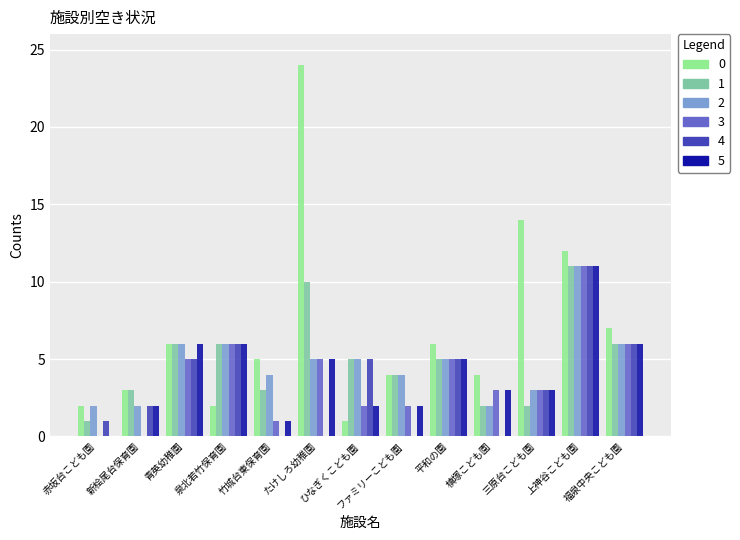

Reading right to left, transcribe all the data shown in this chart.

１次受入可能数: 7	12	14	4	6	4	1	24	5	2	6	3	2
２次向け空き状況: 6	11	2	2	5	4	5	10	3	6	6	3	1
３次向け空き状況: 6	11	3	2	5	4	5	5	4	6	6	2	2
6月1日入所向け: 6	11	3	3	5	2	2	5	1	6	5	0	0
9月1日入所向け: 6	11	3	0	5	0	5	0	0	6	5	2	1
5月1日入所向け: 6	11	3	3	5	2	2	5	1	6	6	2	0